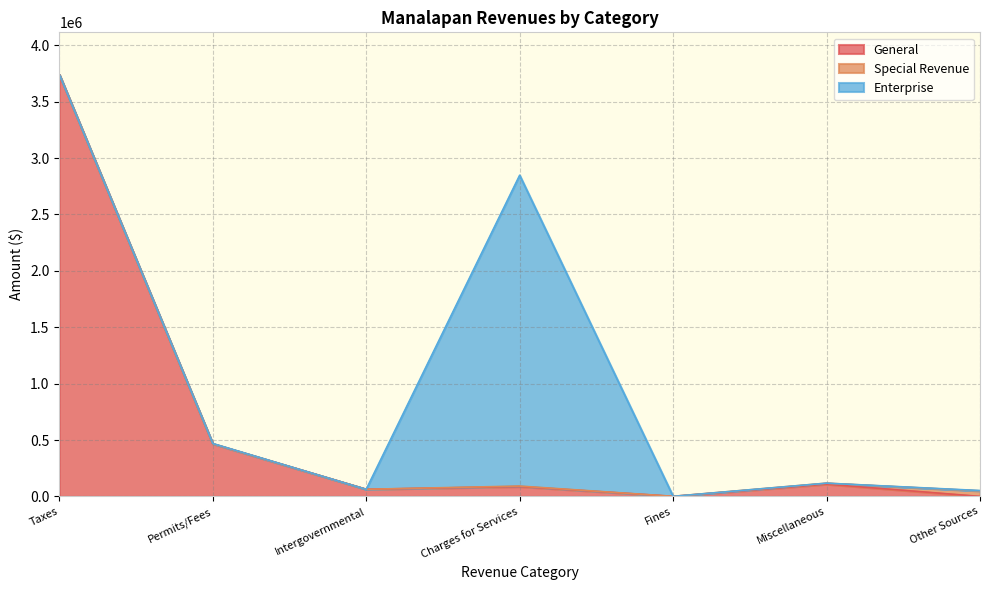

Between Other Sources and Fines, which is larger?

Fines